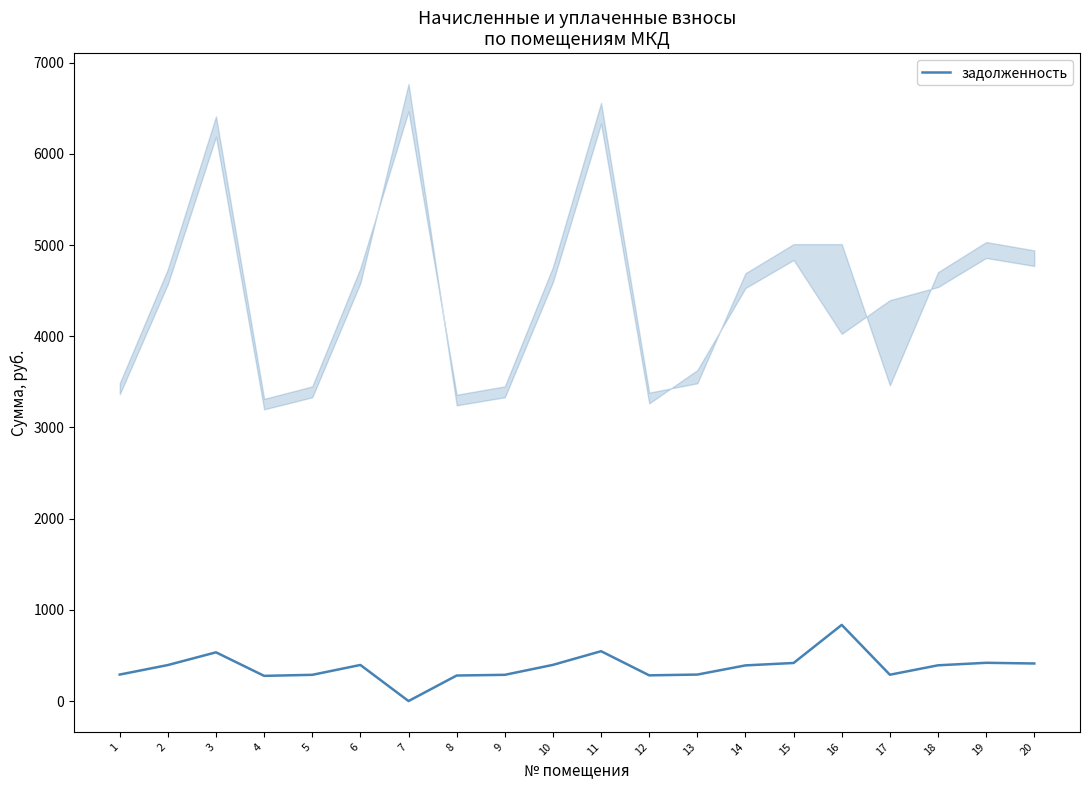

Which category has the lowest value across all series?

7